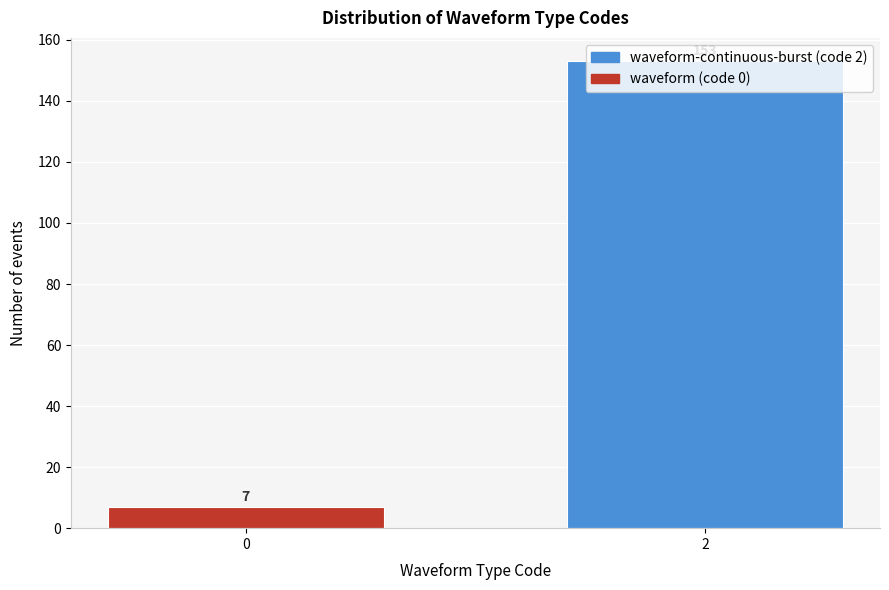

What is the value of the 2nd bar from the left?

153